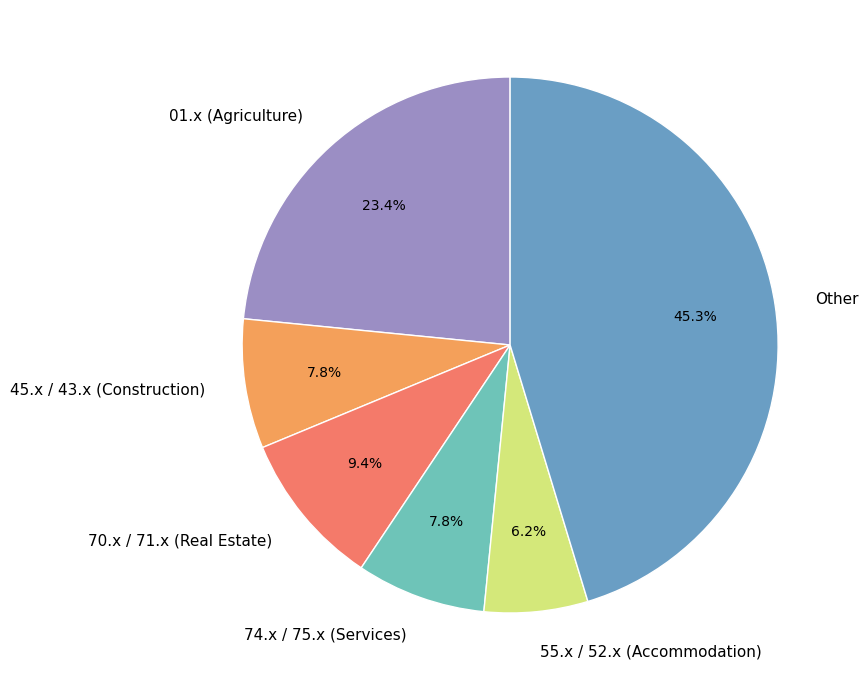

Do 55.x / 52.x (Accommodation) and Other together represent more than half of the pie?

Yes